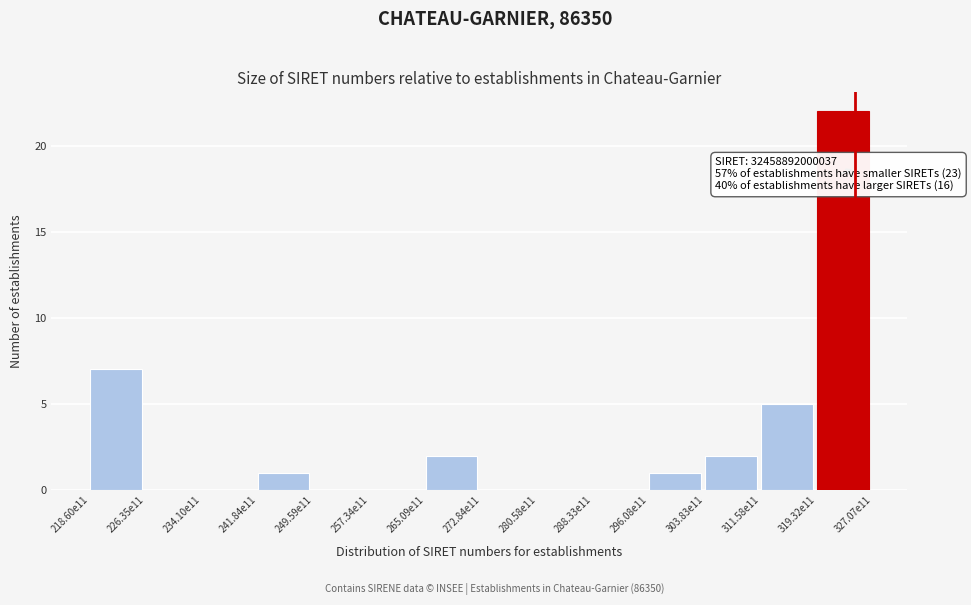

Reading left to right, transcribe all the data shown in this chart.

218.60e11=7	226.35e11=0	234.10e11=0	241.84e11=1	249.59e11=0	257.34e11=0	265.09e11=2	272.84e11=0	280.58e11=0	288.33e11=0	296.08e11=1	303.83e11=2	311.58e11=5	319.32e11=22